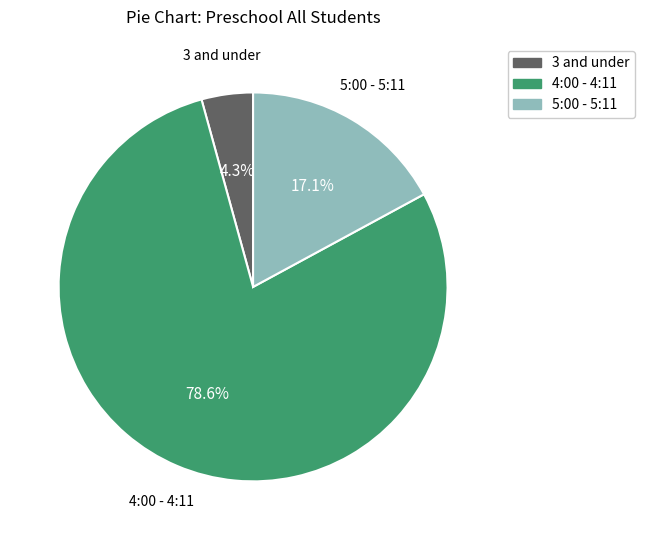

To the nearest percent, what is the difference between the largest and smallest slice percentages?

74%